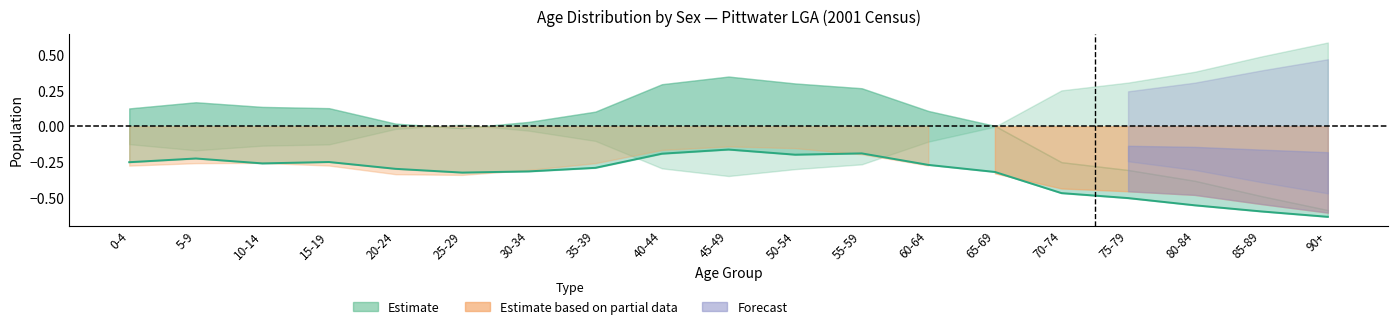

What is the label of the 13th point from the left?

60-64